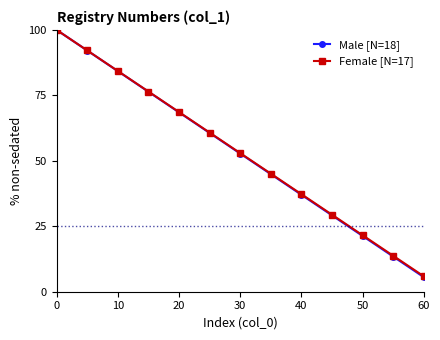

What is the value of the Female [N=17] point at the 3rd from the left?

84.3